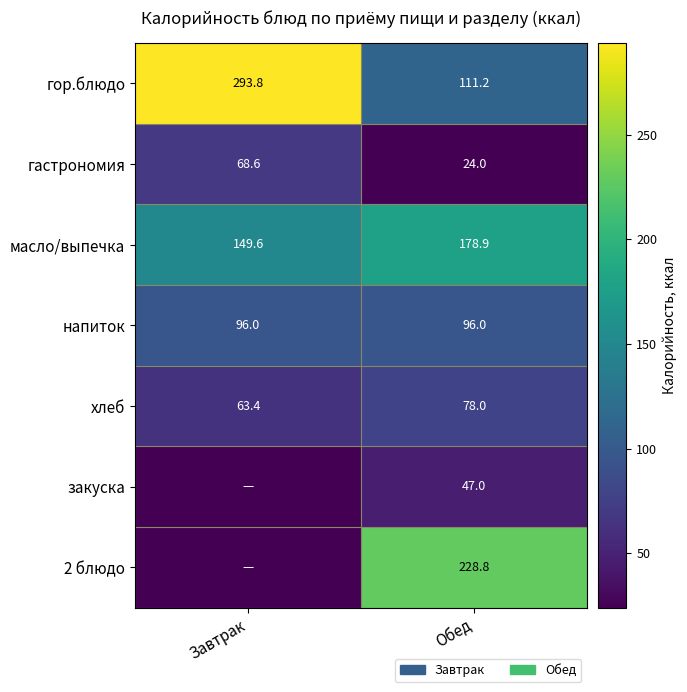

Rank the series at Обед from lowest to highest value.

гастрономия, закуска, хлеб, напиток, гор.блюдо, масло/выпечка, 2 блюдо